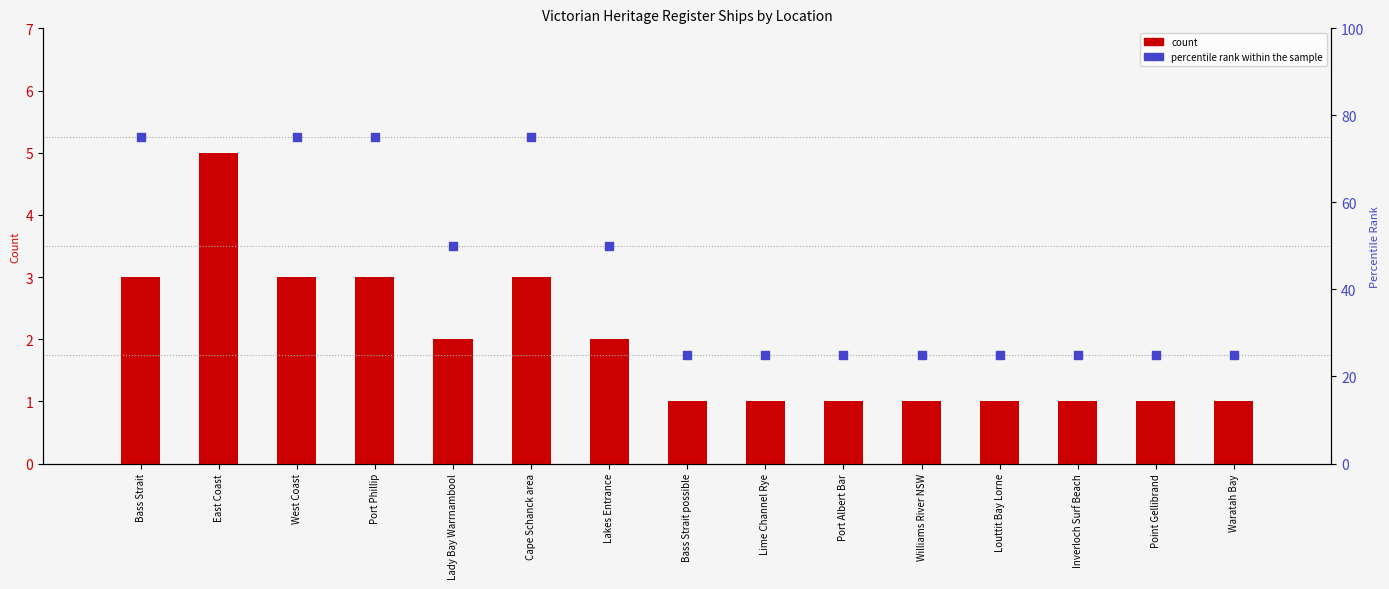

Is the value of count at East Coast greater than the value of percentile rank within the sample at Louttit Bay Lorne?

No